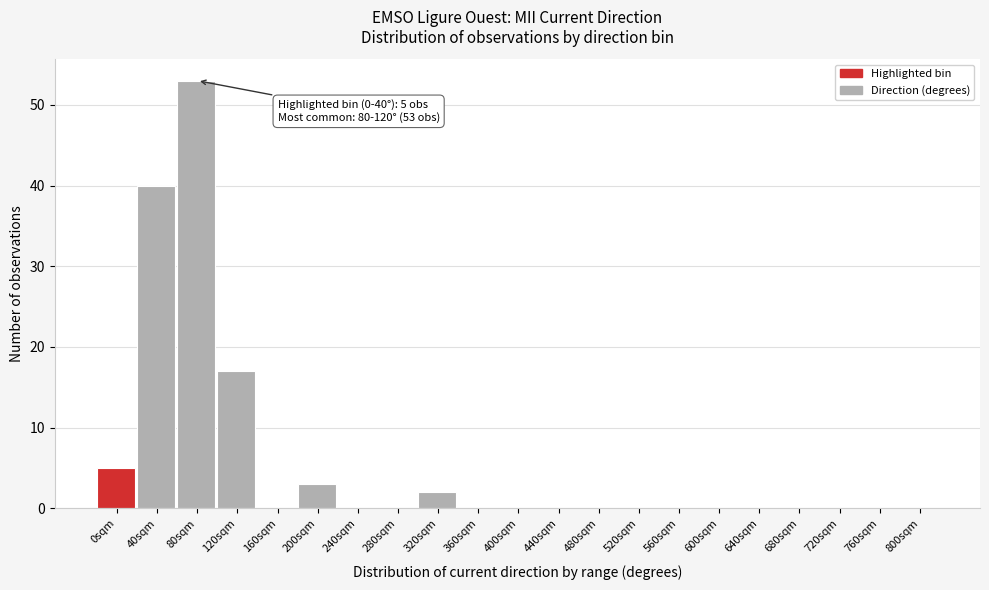

Reading left to right, list all the values displayed in this chart.

0sqm=5	40sqm=40	80sqm=53	120sqm=17	160sqm=0	200sqm=3	240sqm=0	280sqm=0	320sqm=2	360sqm=0	400sqm=0	440sqm=0	480sqm=0	520sqm=0	560sqm=0	600sqm=0	640sqm=0	680sqm=0	720sqm=0	760sqm=0	800sqm=0